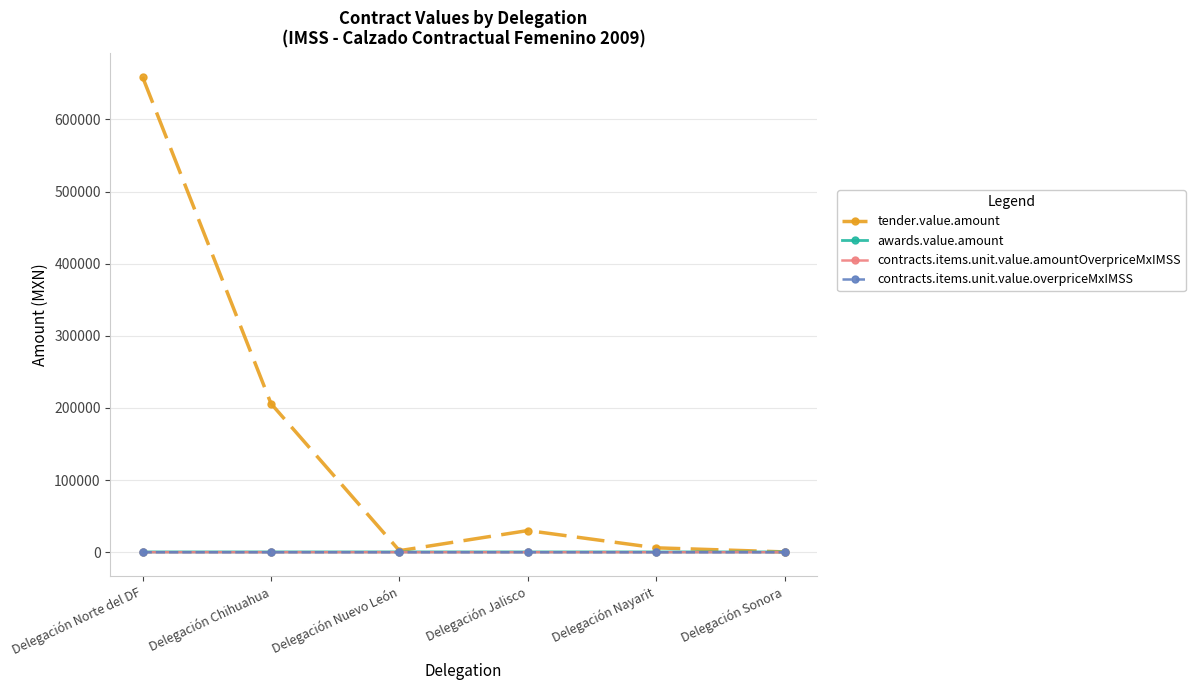

How many lines are shown in the chart?

4